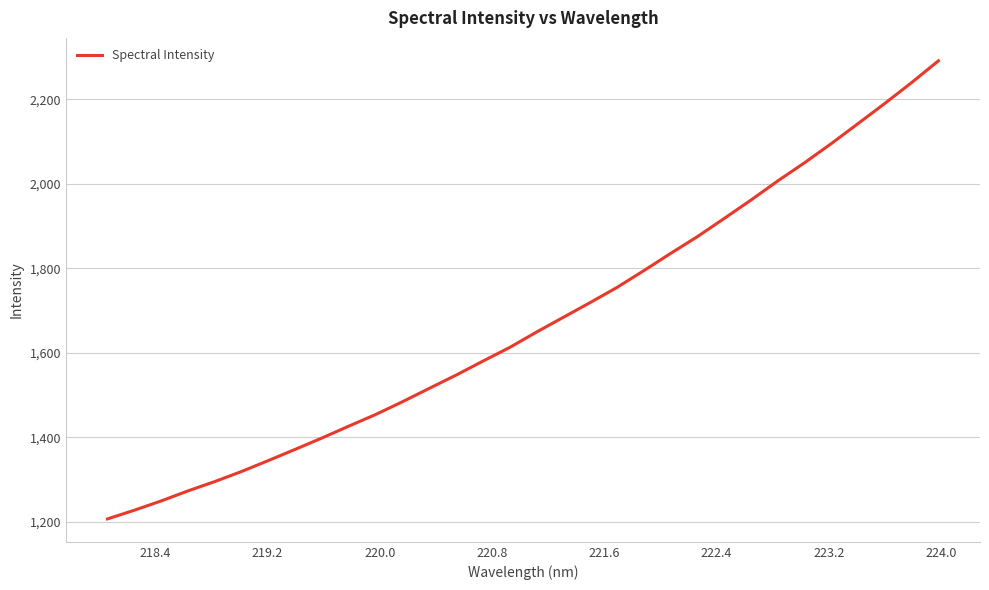

What is the difference between the maximum and minimum values?

1084.2